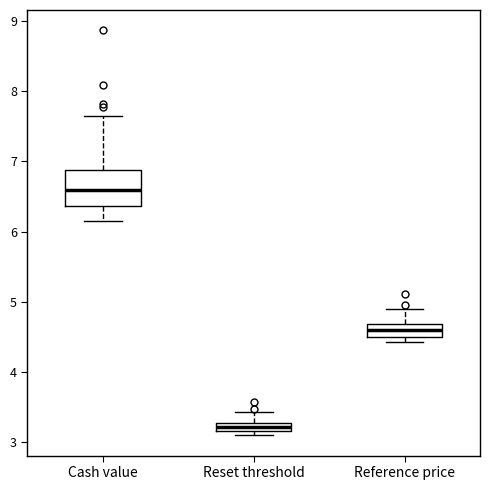

Where does the upper whisker of the box for Cash value end on the y-axis? The values are not printed on the chart, so give them approximately, as read against the axis.

7.7